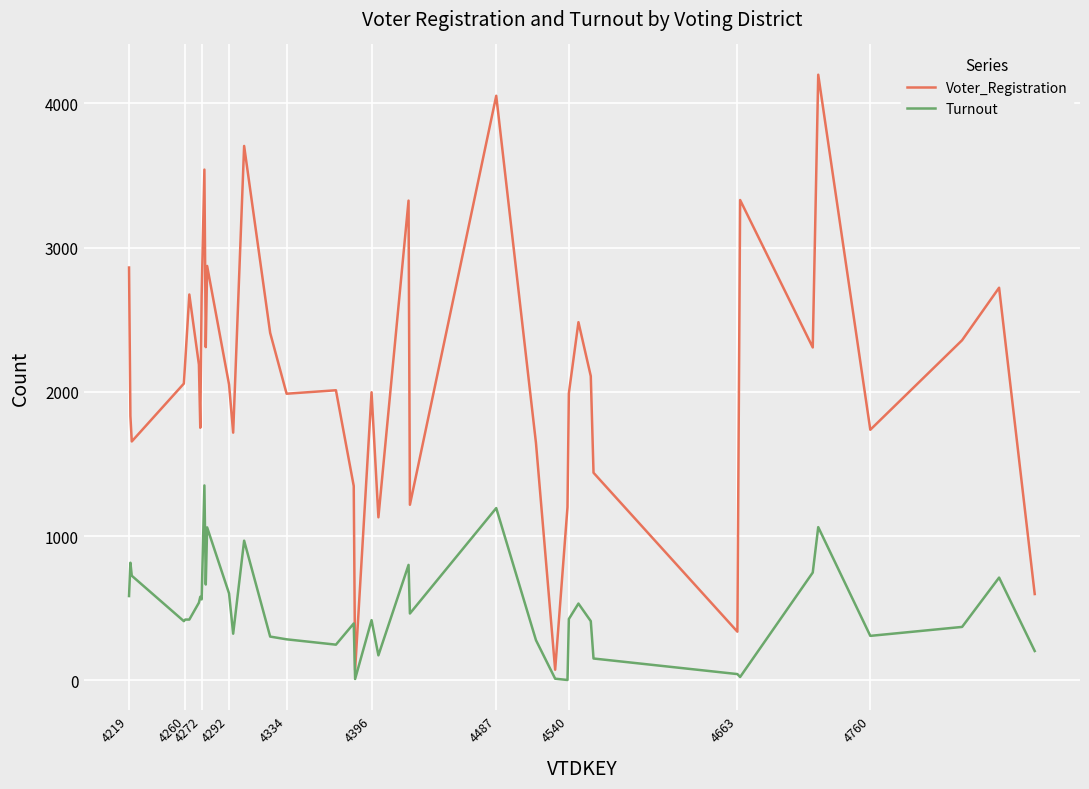

Which series has the largest range (max minus min)?

Voter_Registration